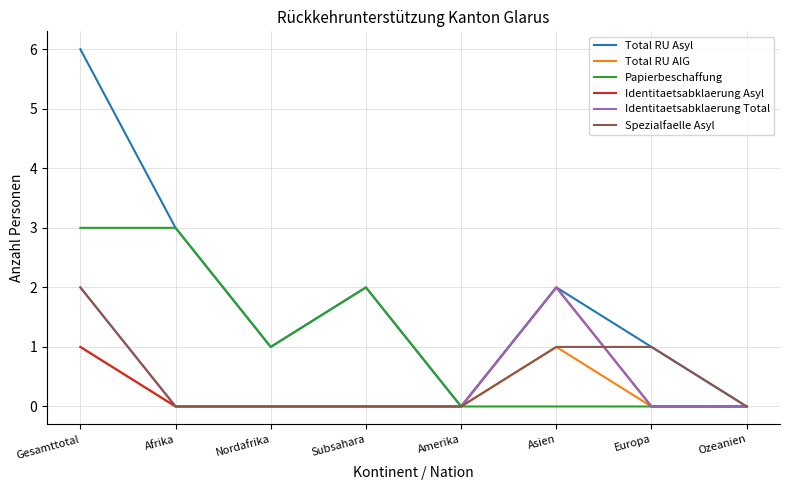

Is it true that Papierbeschaffung equals 0 at Asien?

True